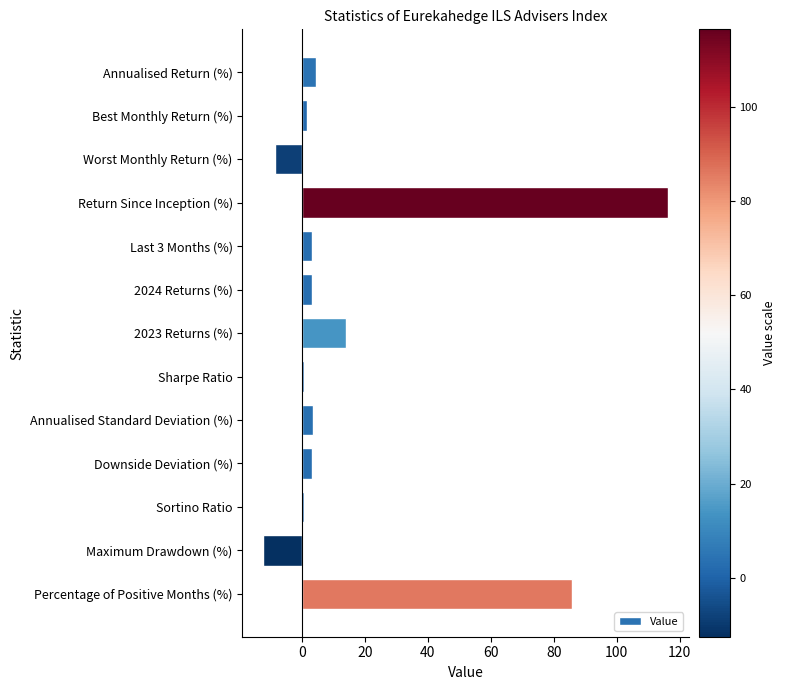

What is the value of the 6th bar from the top?

3.1